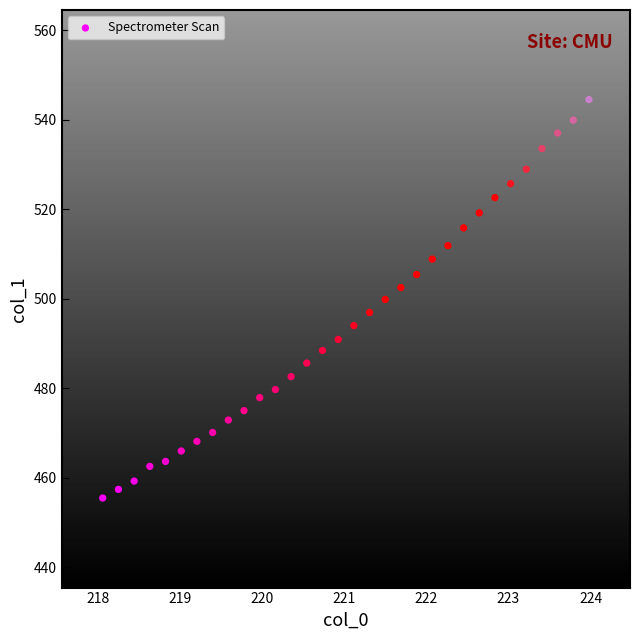

What is the range of X values (max minus min)?

5.9